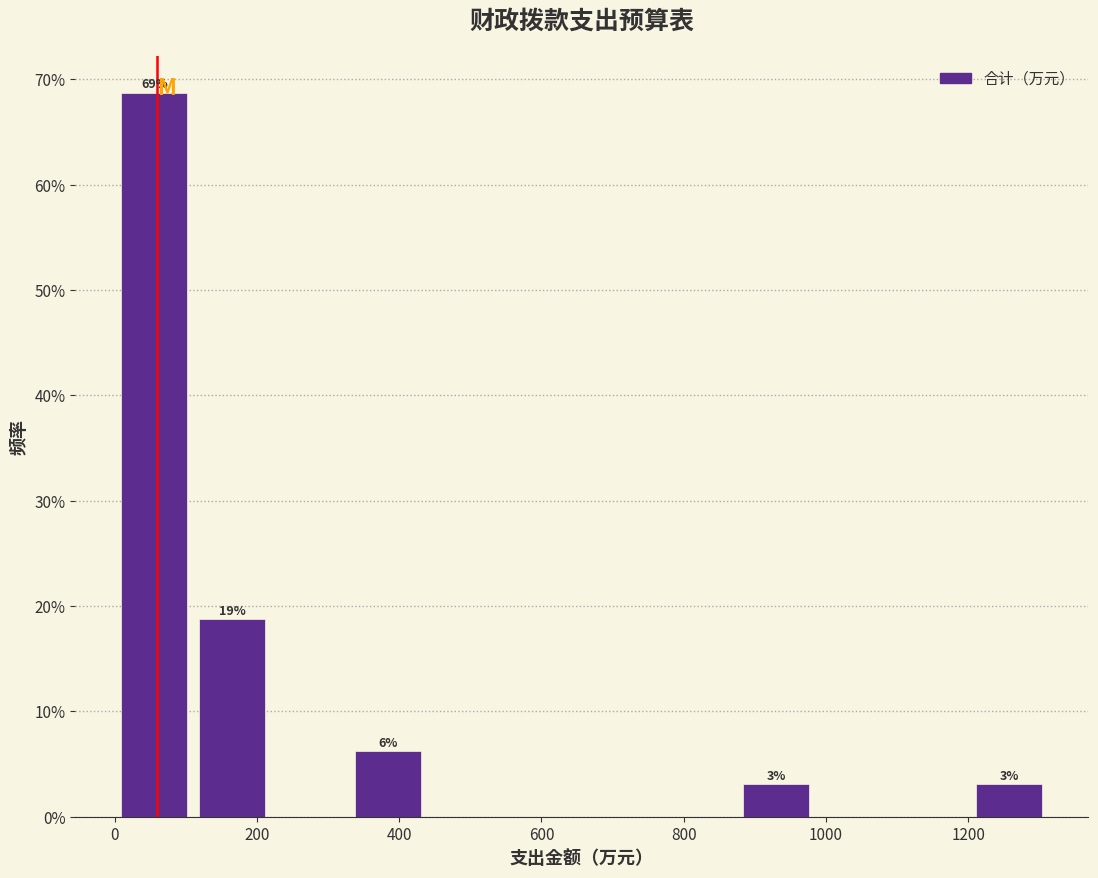

Which range on the x-axis has the tallest bar?

0 to 120